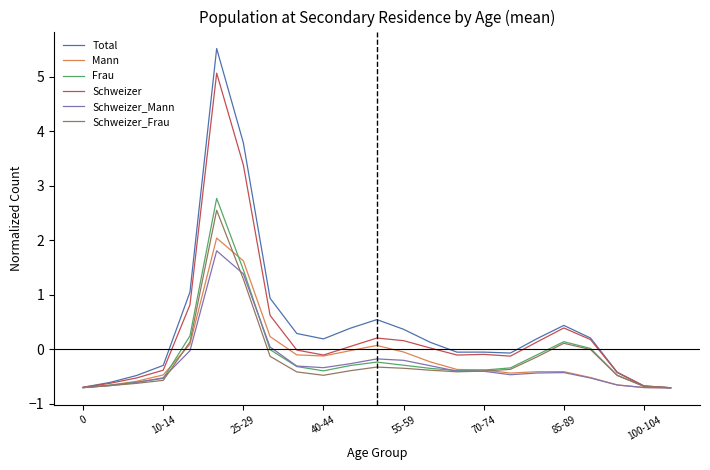

What is the maximum value for Schweizer_Frau?

2.5